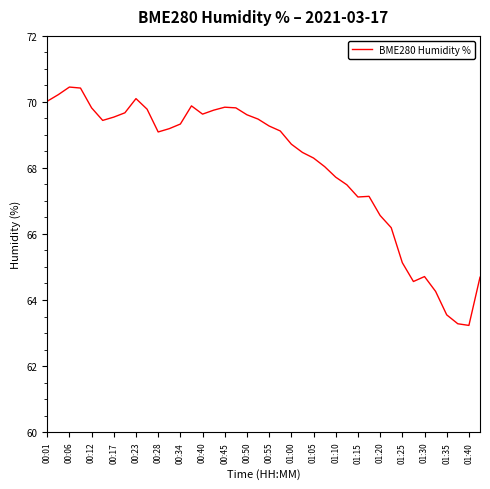

What is the difference between the maximum and minimum values?

7.2